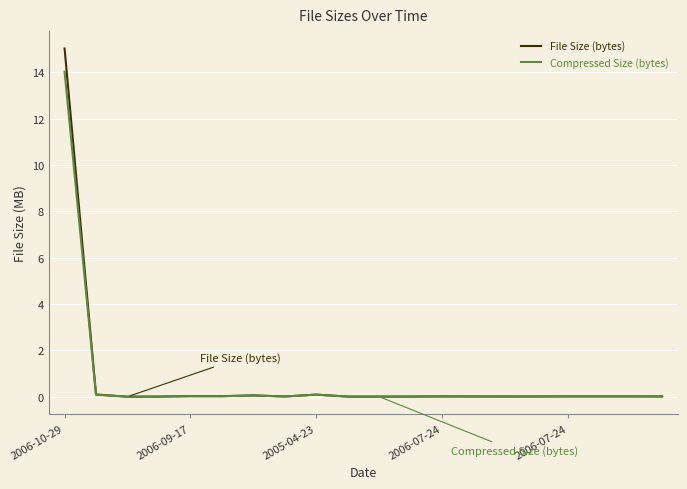

How many categories are shown in the chart?

20